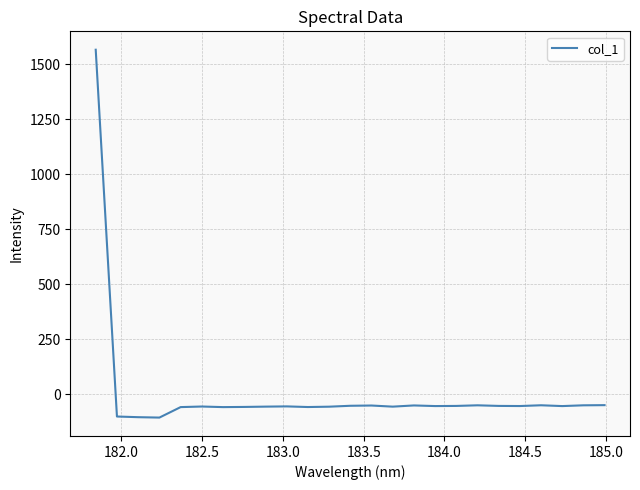

How many values are below -54?

15